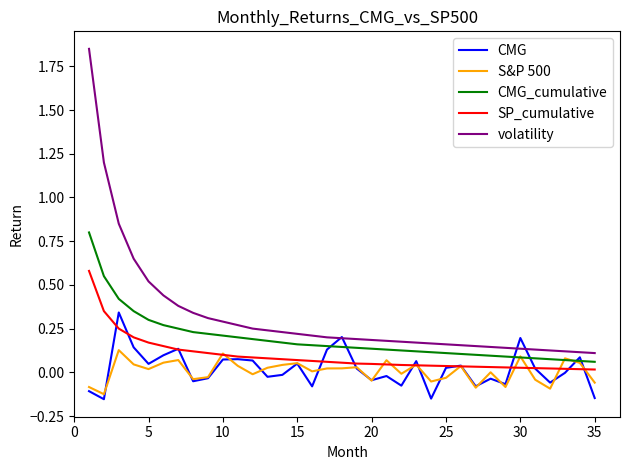

True or false: SP_cumulative and volatility intersect in this chart.

False